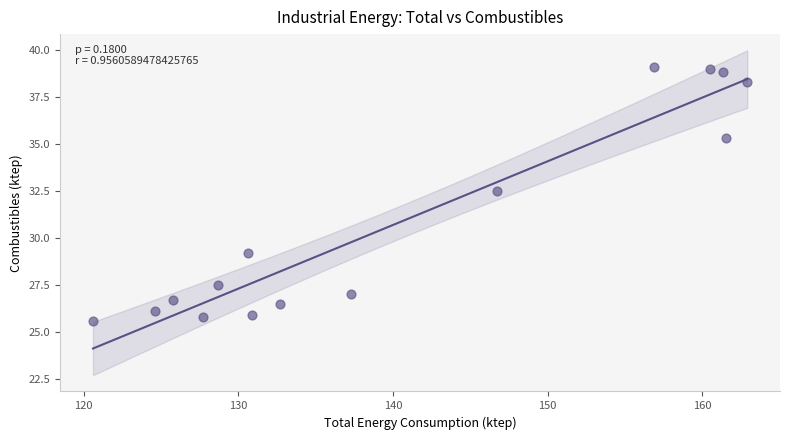

What is the range of Y values (max minus min)?

13.5